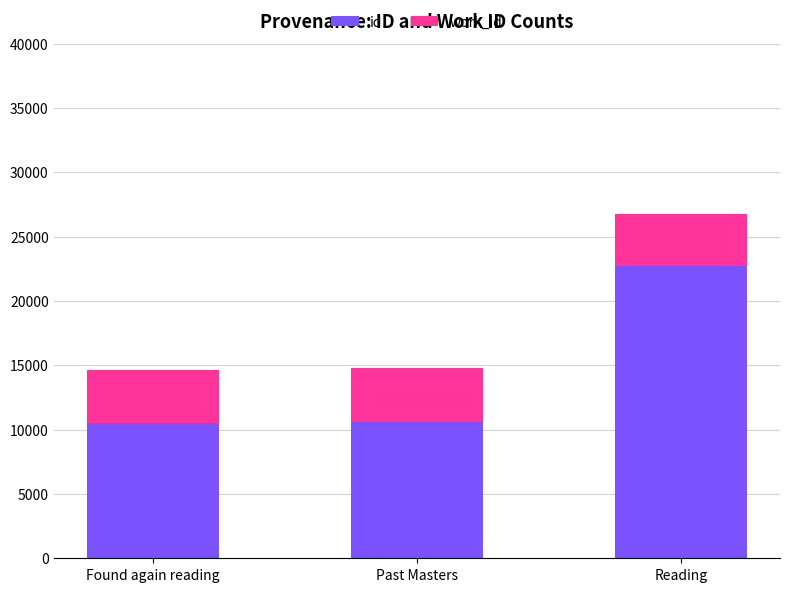

What is the value of the id bar at the 3rd from the left?

22705